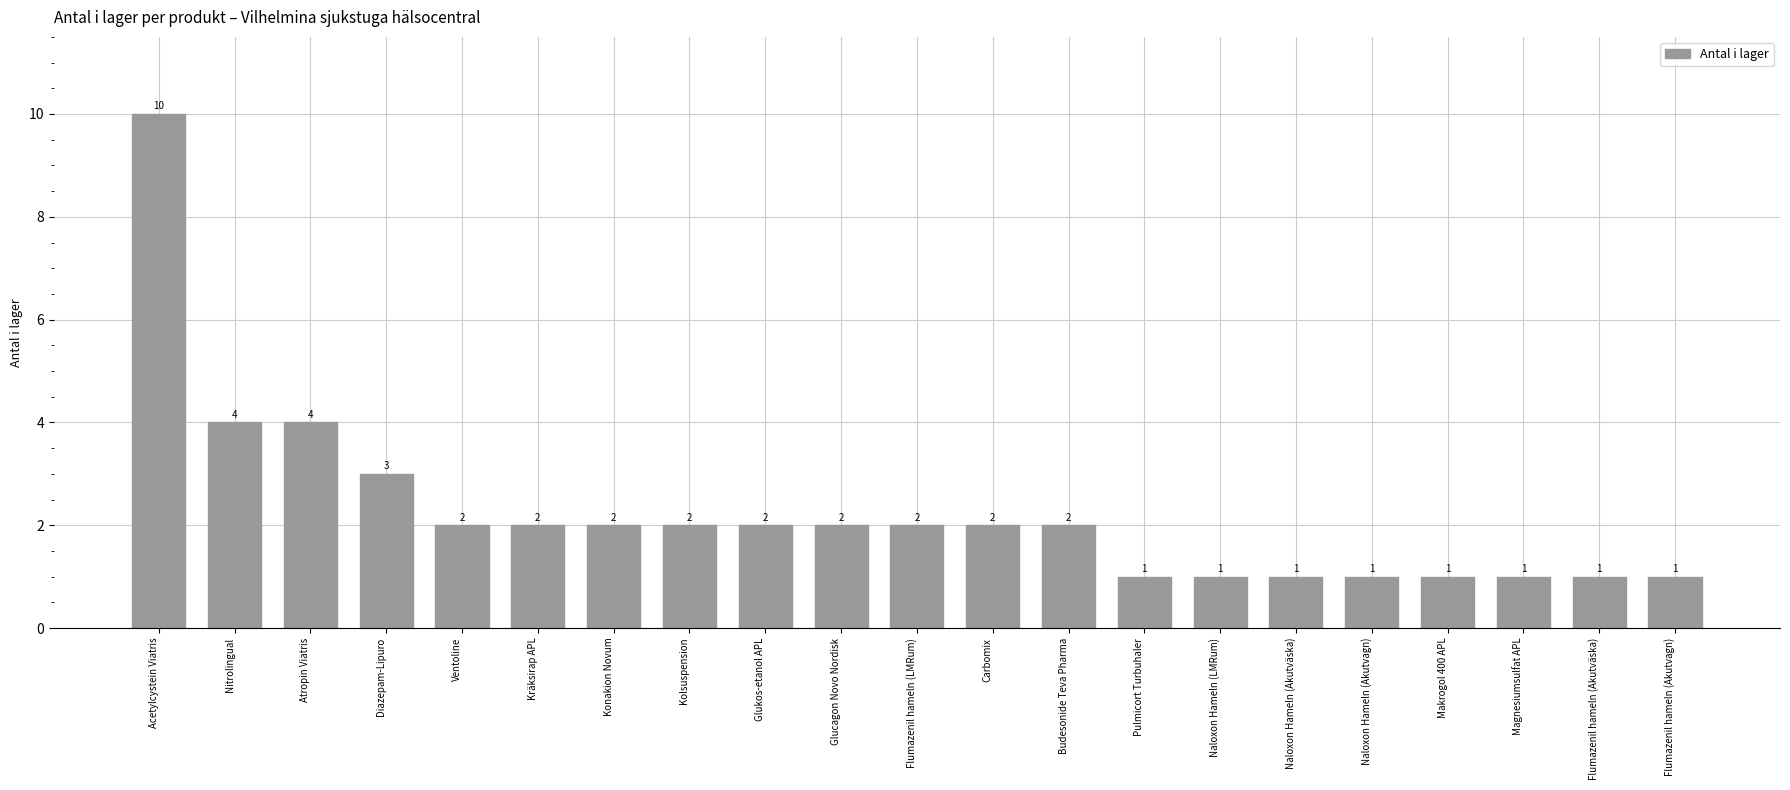

What is the difference between the maximum and second lowest values?

9